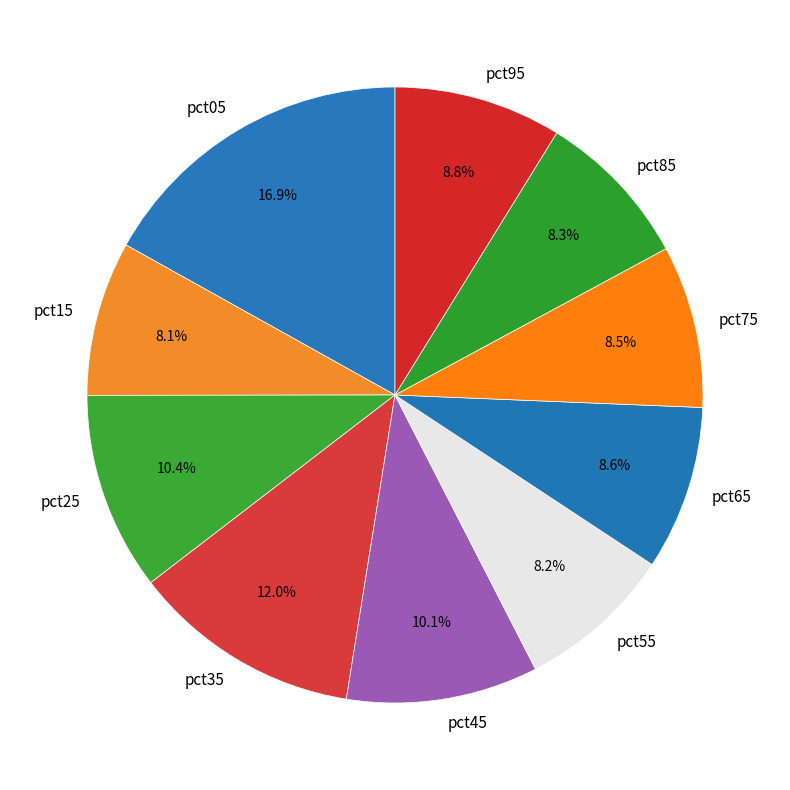

How many segments does this pie chart have?

10